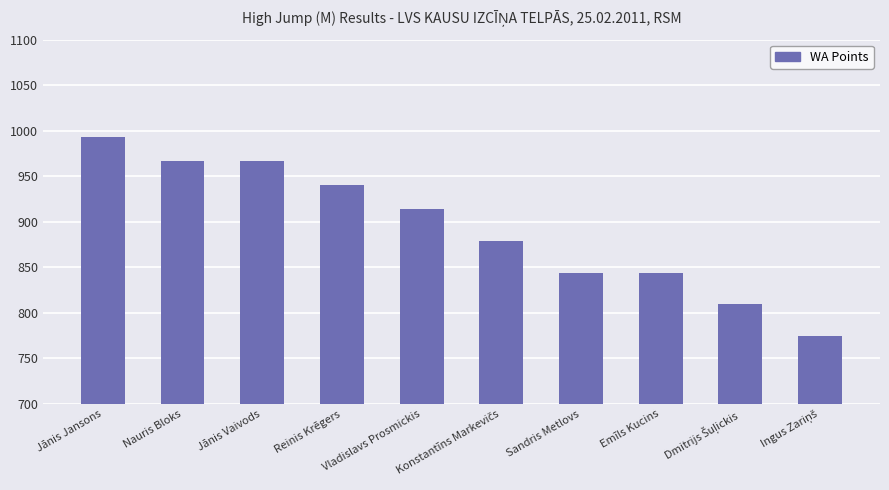

What position from the right is Emīls Kucins?

3